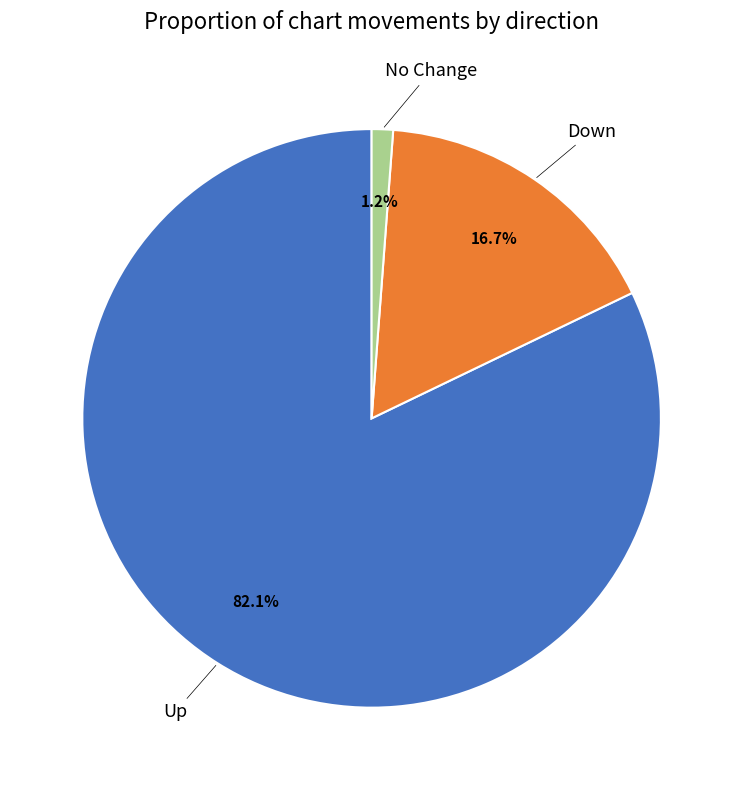

How many slices are in this pie chart?

3